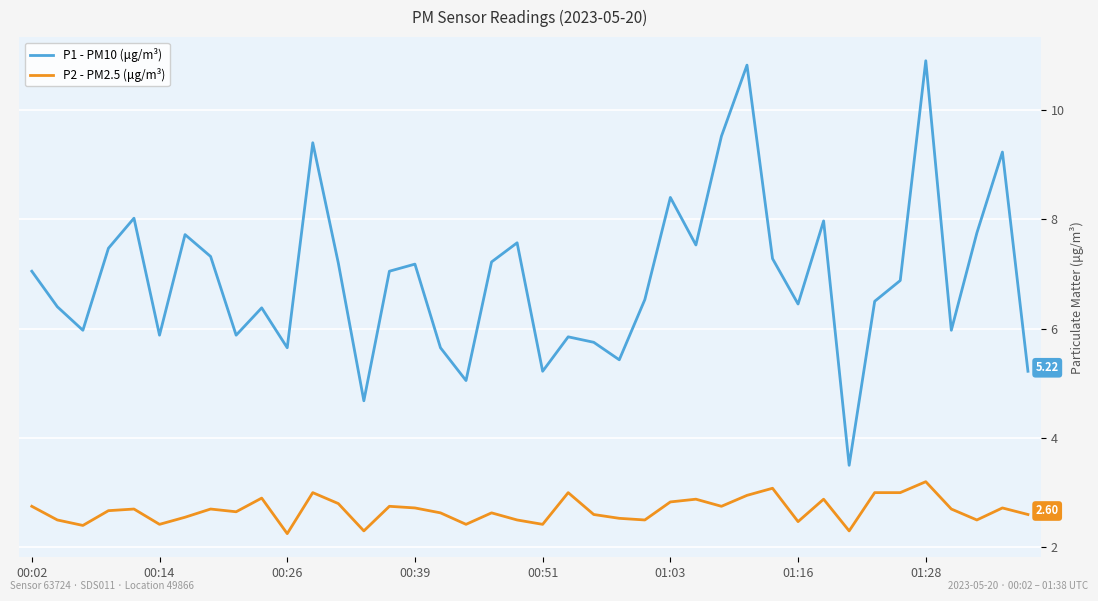

List the series in order of their overall mean, lowest first.

P2 - PM2.5 (μg/m³), P1 - PM10 (μg/m³)